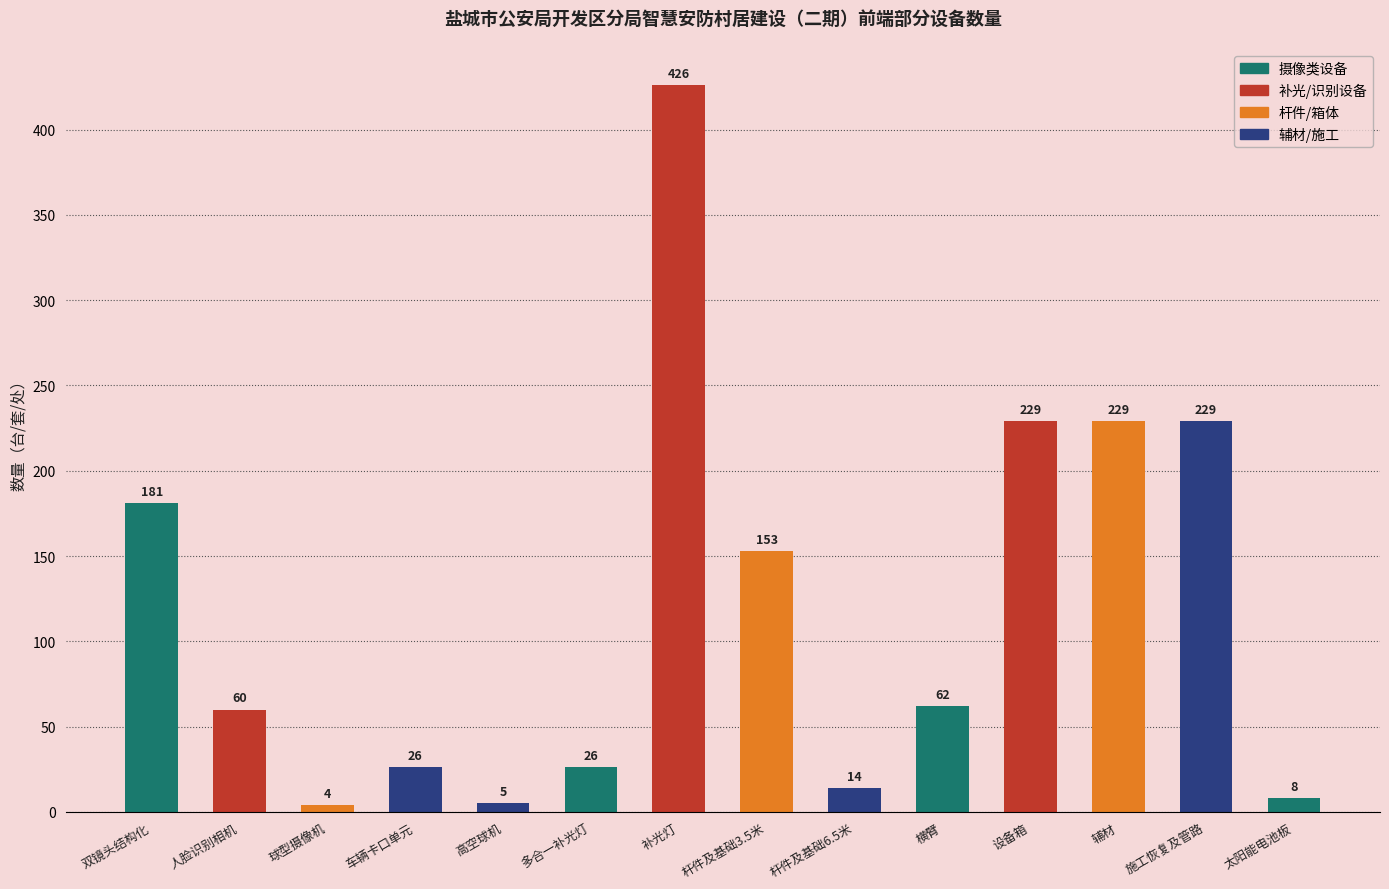

At which category does the chart reach its peak across all series?

补光灯